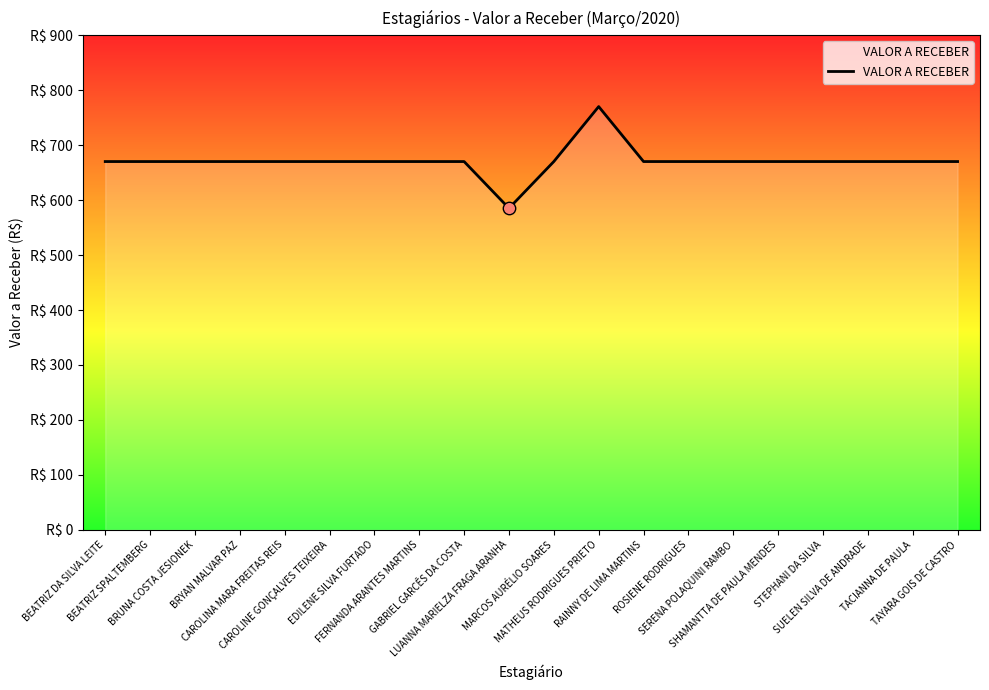

Approximately how many times larger is the value at STEPHANI DA SILVA compared to TAYARA GOIS DE CASTRO?

1.0